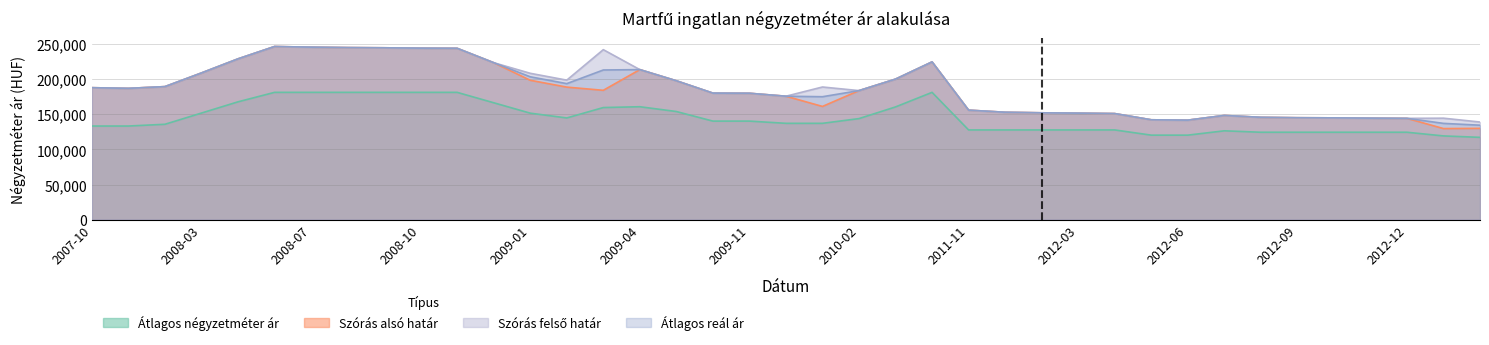

Does the chart display data point markers on the line(s)?

No